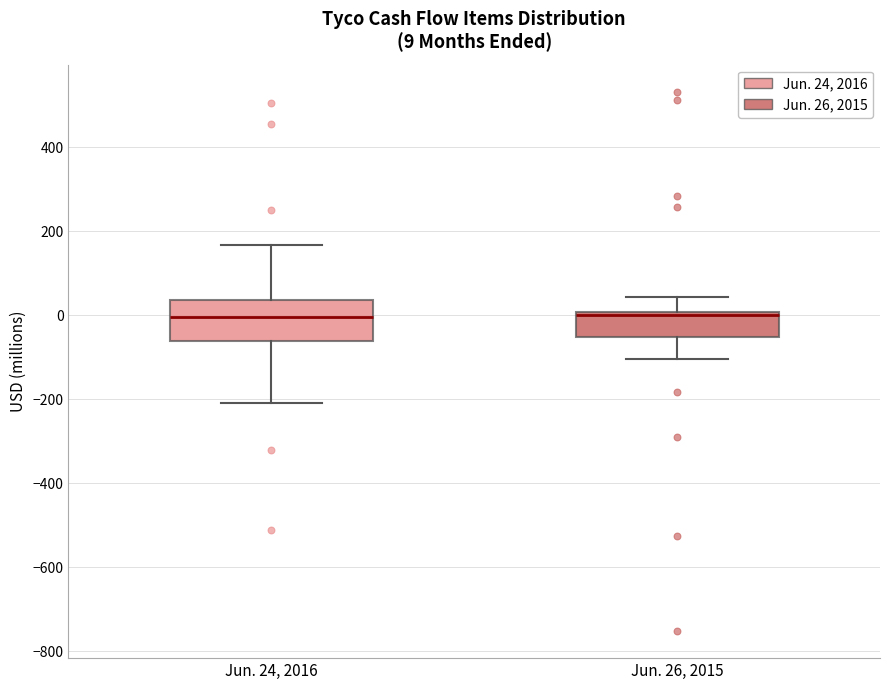

Which box is the tallest, from its lower edge to its upper edge?

Jun. 24, 2016